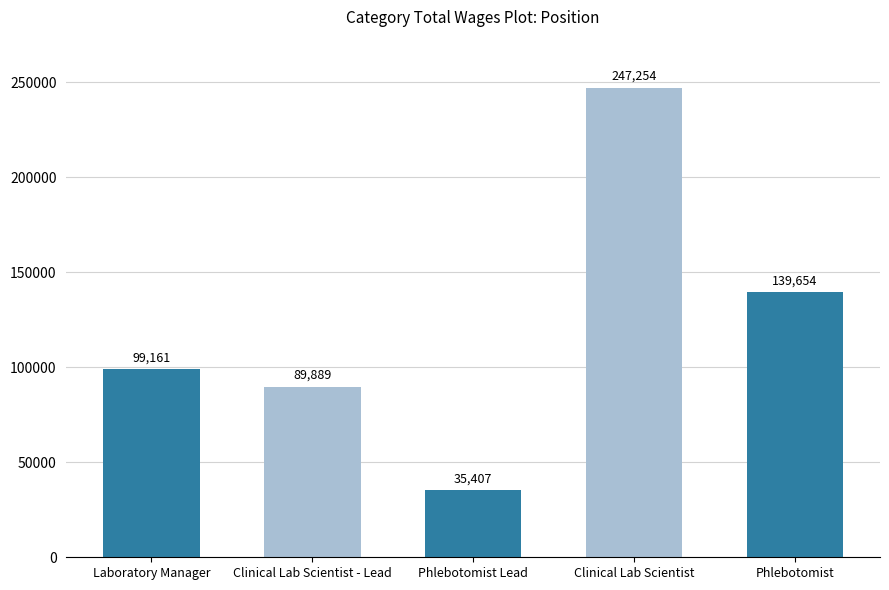

What is the label of the 3rd bar from the right?

Phlebotomist Lead